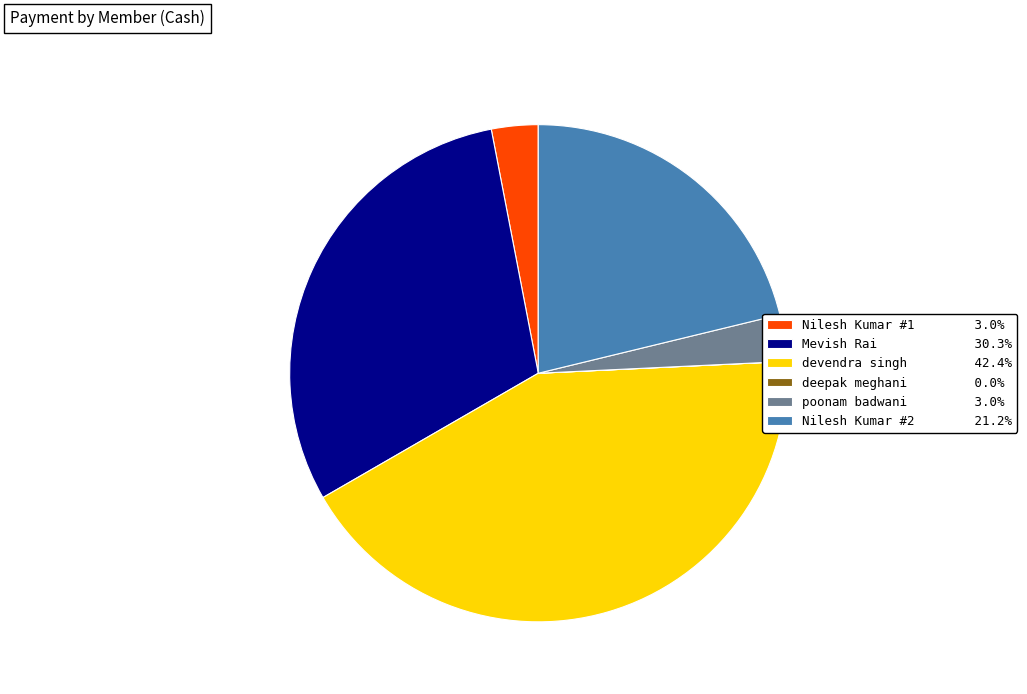

Does any single category account for the majority?

No